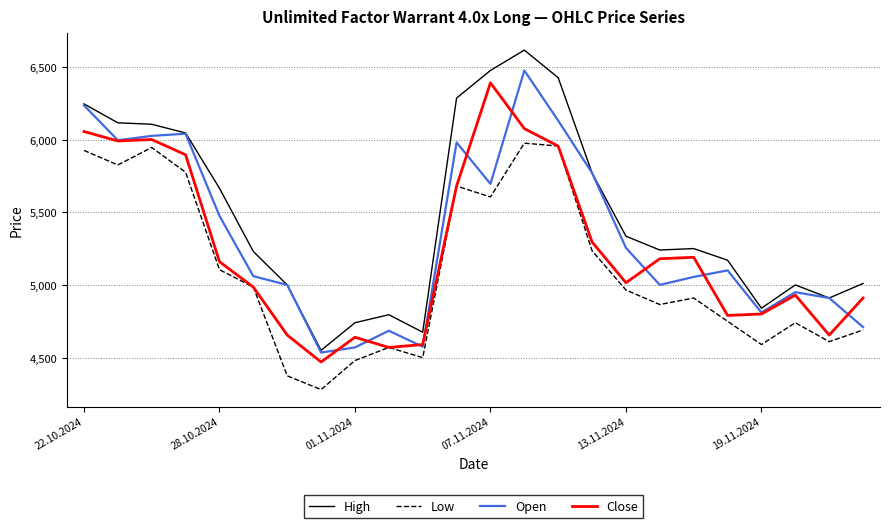

What is the maximum value for Low?

5975